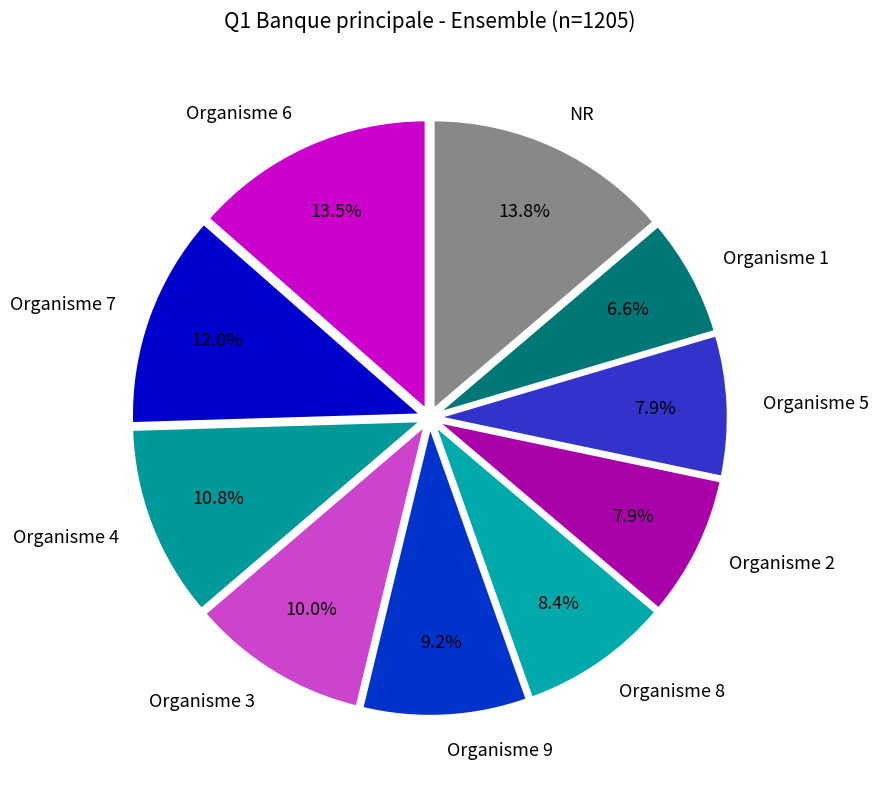

Does NR represent more than half of the total?

No